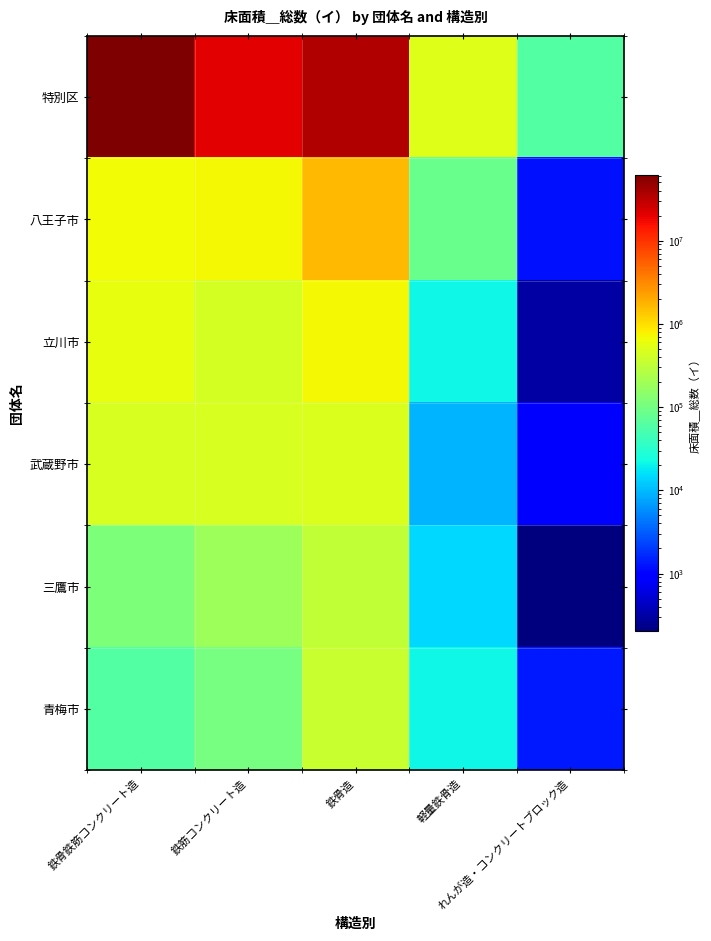

At which category is the sum across all series the highest?

鉄骨鉄筋コンクリート造